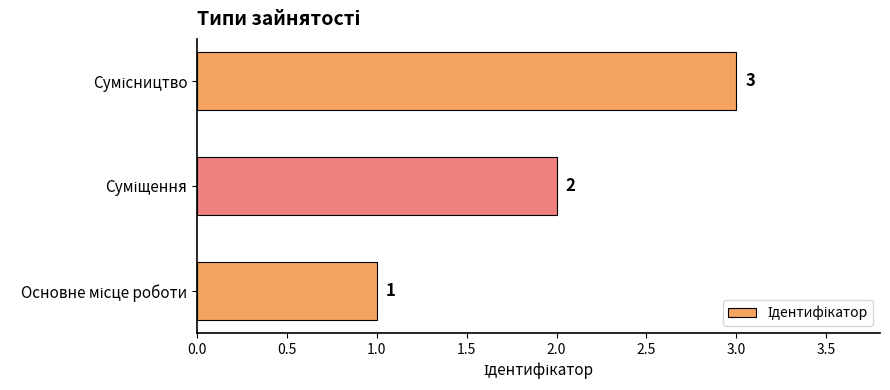

What is the maximum value shown in the chart?

3